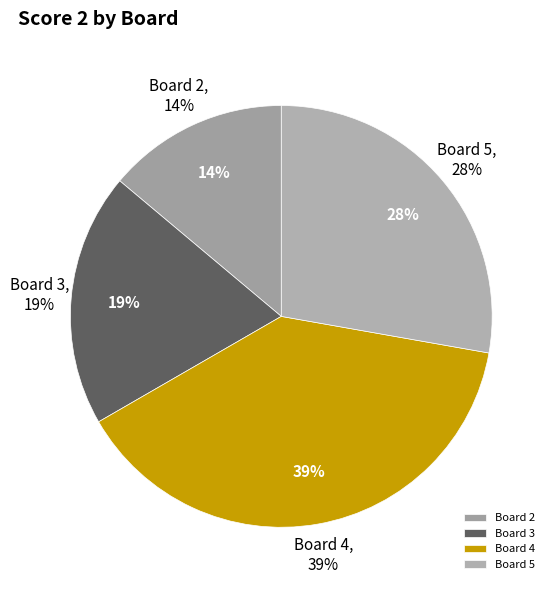

What portion of the pie excludes Board 6?

100.0%